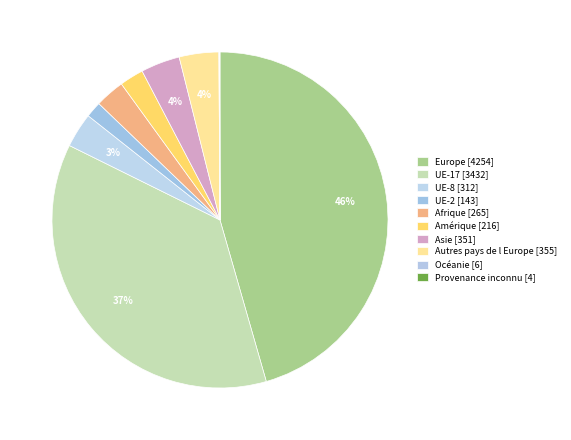

Combined, do Océanie and UE-17 account for over 50%?

No